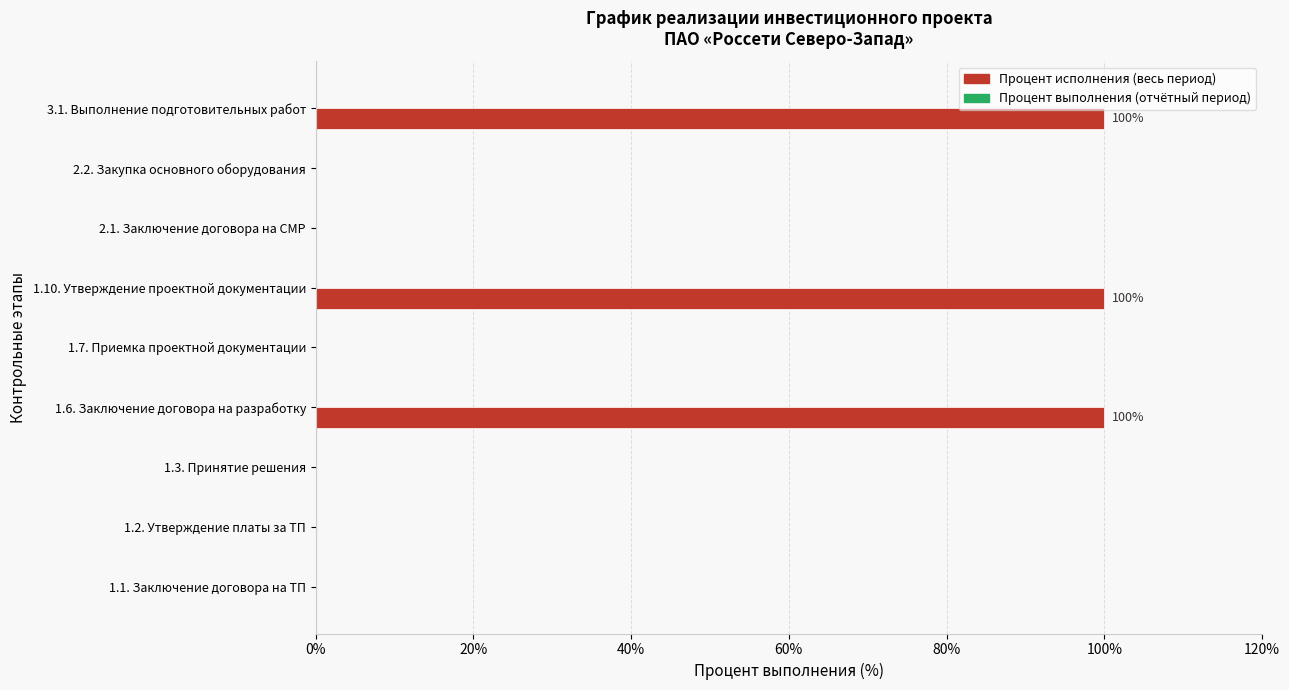

What is the sum of all values?

300